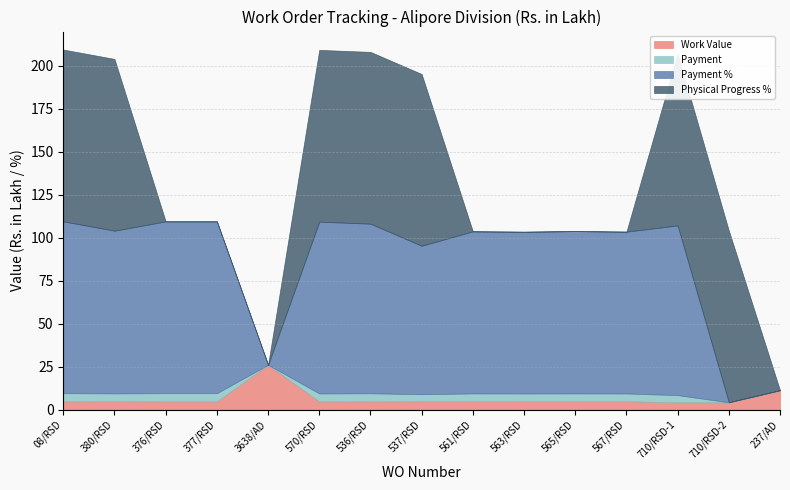

Count the number of data series in this chart.

4